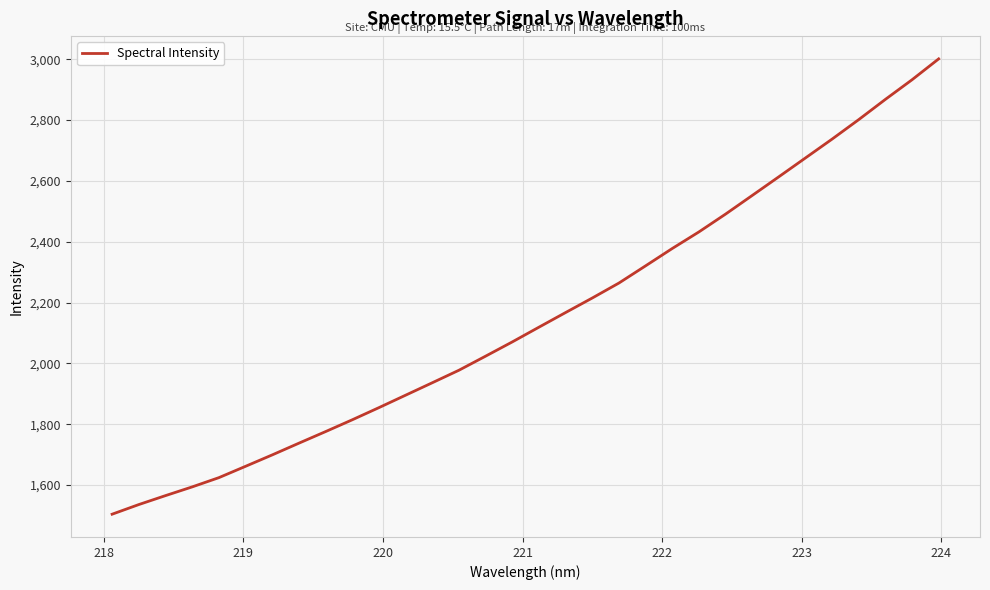

What is the minimum value shown in the chart?

1504.4